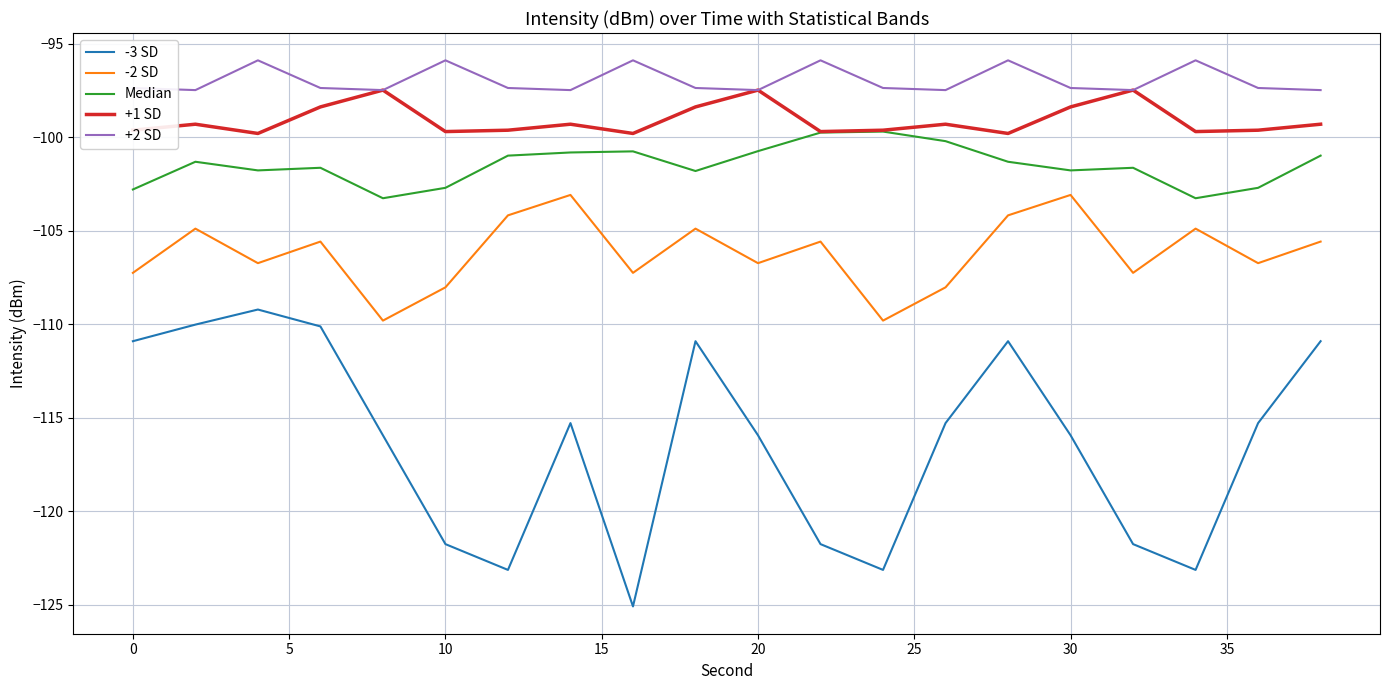

Rank the series by their maximum value, from lowest to highest.

-3 SD, -2 SD, Median, +1 SD, +2 SD